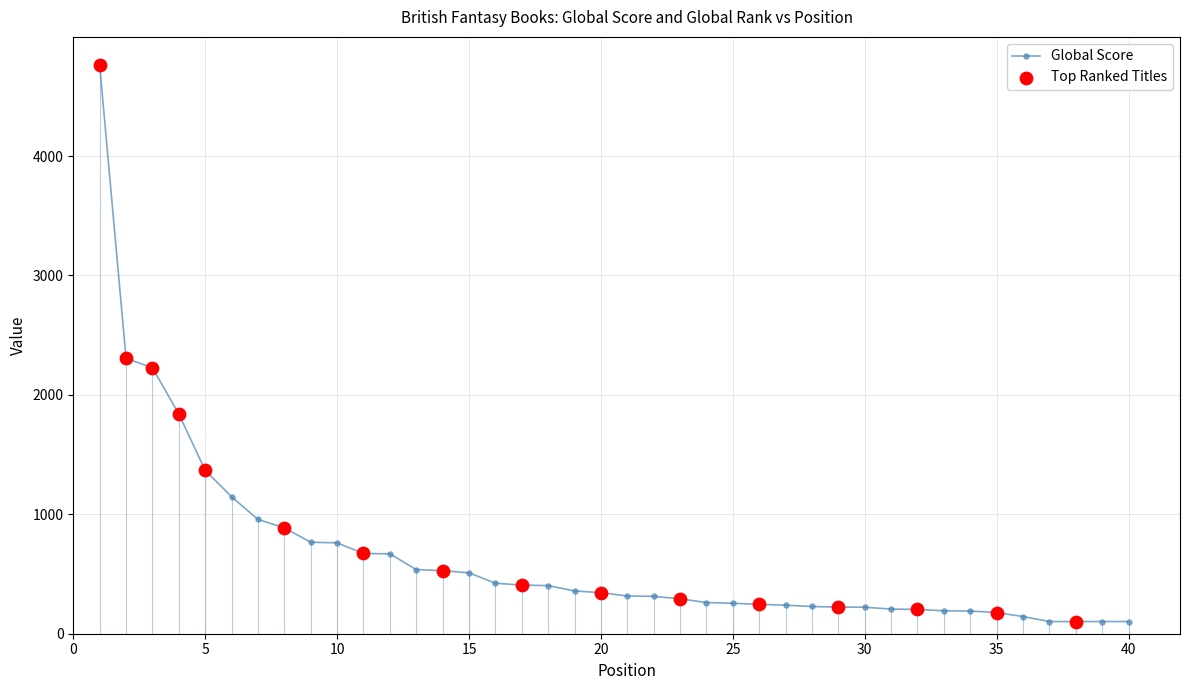

What is the sum of all values?

25987